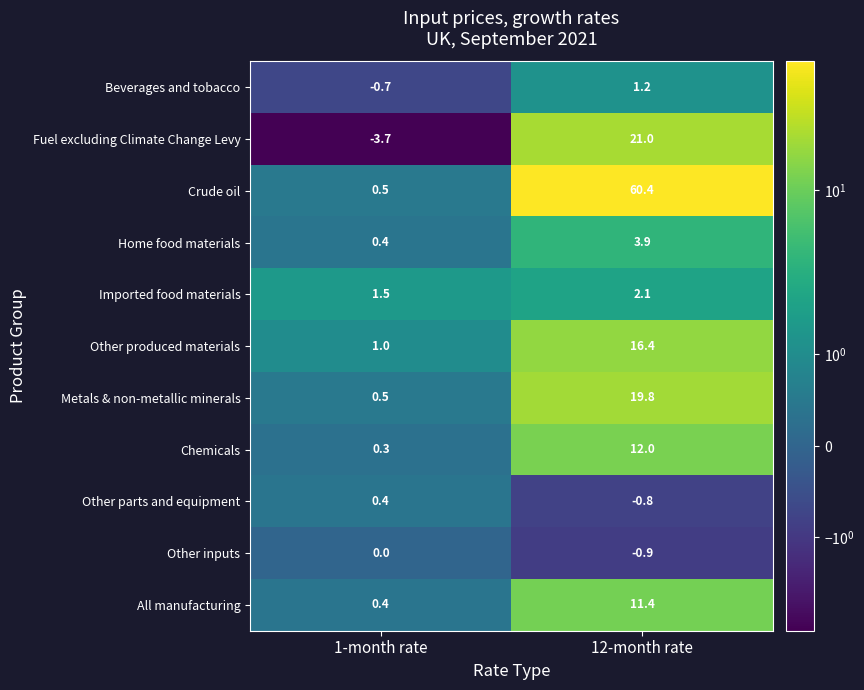

What is the lowest value of the Home food materials series?

0.4